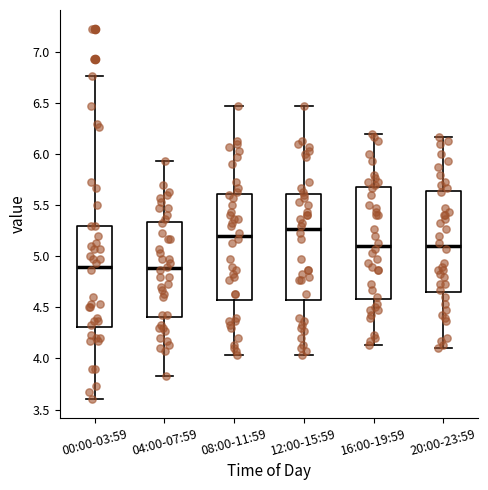

Reading left to right, read every box against the y-axis: the position of its median line, the range the box covers, and the ends of its whiskers. The values are not printed on the chart, so give them approximately, as read against the axis.

00:00-03:59: median 4.90, box 4.30 to 5.30, whiskers 3.60 to 6.75
04:00-07:59: median 4.90, box 4.40 to 5.35, whiskers 3.85 to 5.95
08:00-11:59: median 5.20, box 4.55 to 5.60, whiskers 4.05 to 6.45
12:00-15:59: median 5.25, box 4.55 to 5.60, whiskers 4.05 to 6.45
16:00-19:59: median 5.10, box 4.60 to 5.70, whiskers 4.15 to 6.20
20:00-23:59: median 5.10, box 4.65 to 5.65, whiskers 4.10 to 6.15